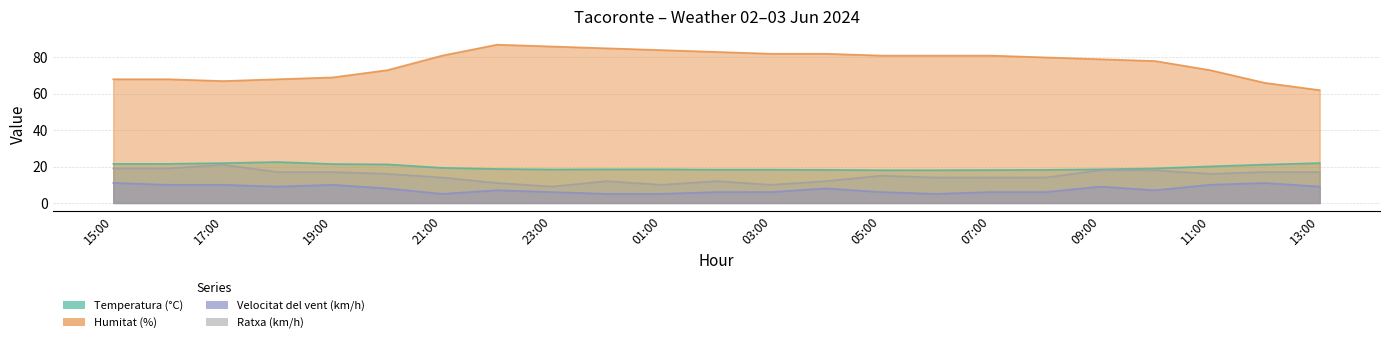

At how many categories does at least one series exceed 59?

23